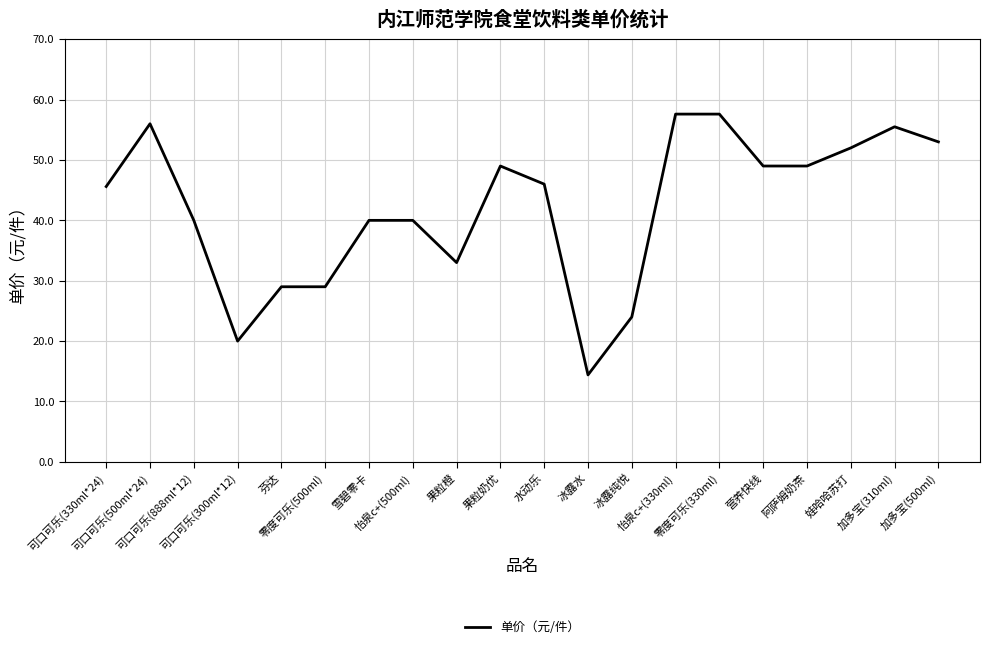

Does the chart display data point markers on the line(s)?

No